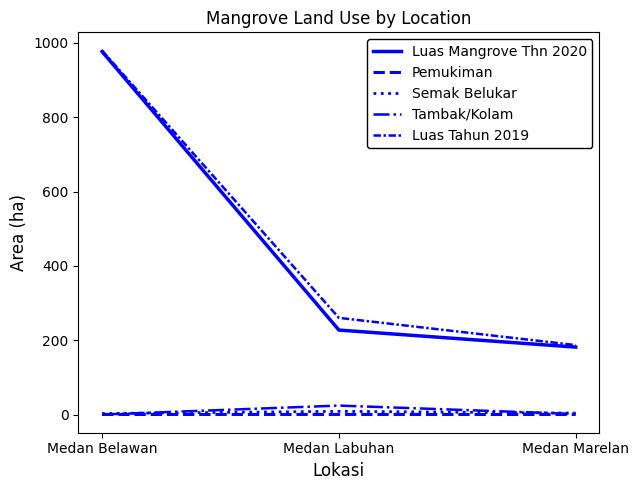

Does the chart display data point markers on the line(s)?

No